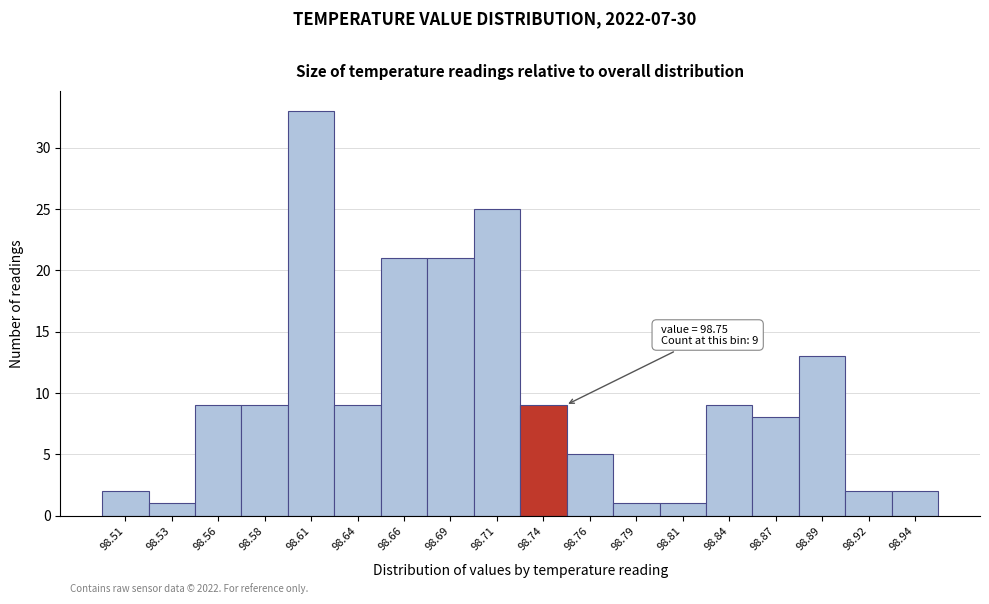

Which range on the x-axis has the tallest bar?

98.595 to 98.625